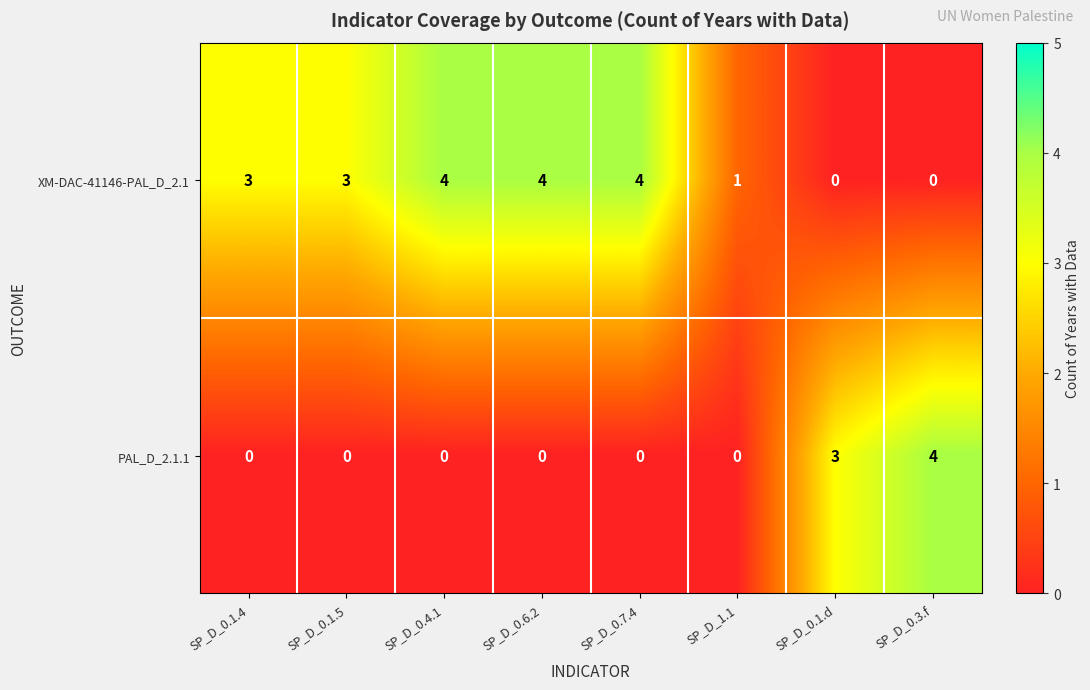

At SP_D_1.1, list the series in order from smallest to largest.

PAL_D_2.1.1, XM-DAC-41146-PAL_D_2.1